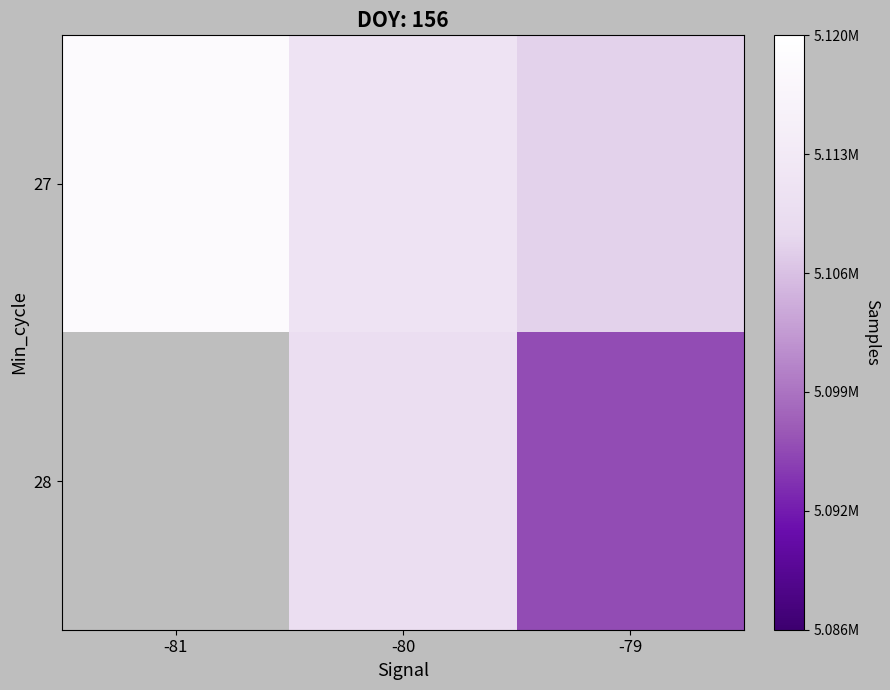

Which series has the largest total across all categories?

27